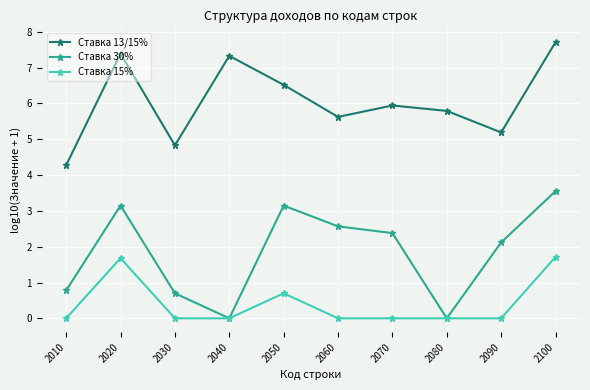

What is the difference between the highest and lowest values at 2070?

5.9